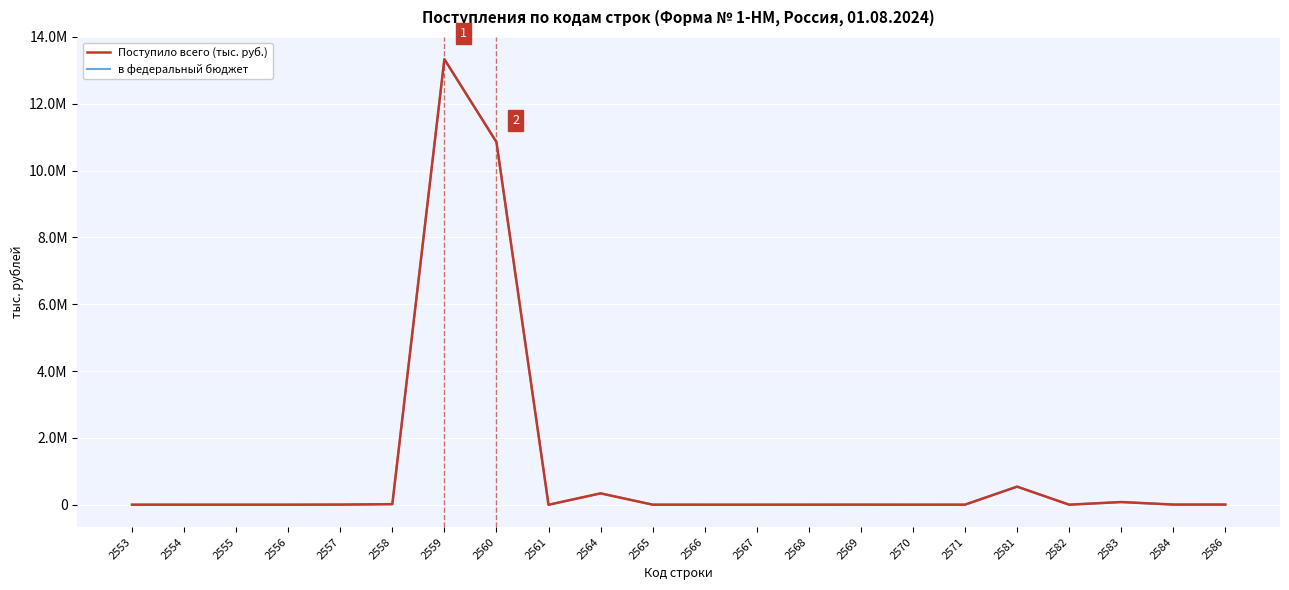

What is the minimum value for в федеральный бюджет?

-2898